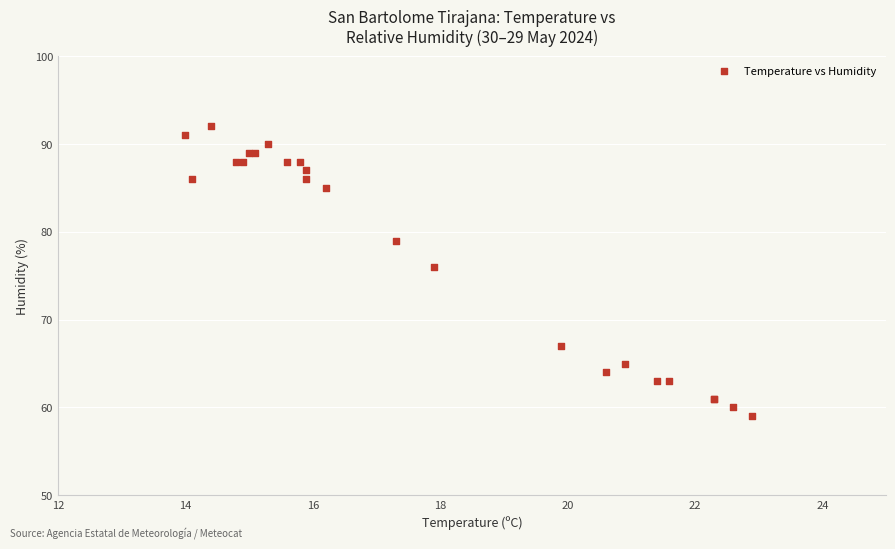

What Y value in the scatter plot is closest to 75?

76